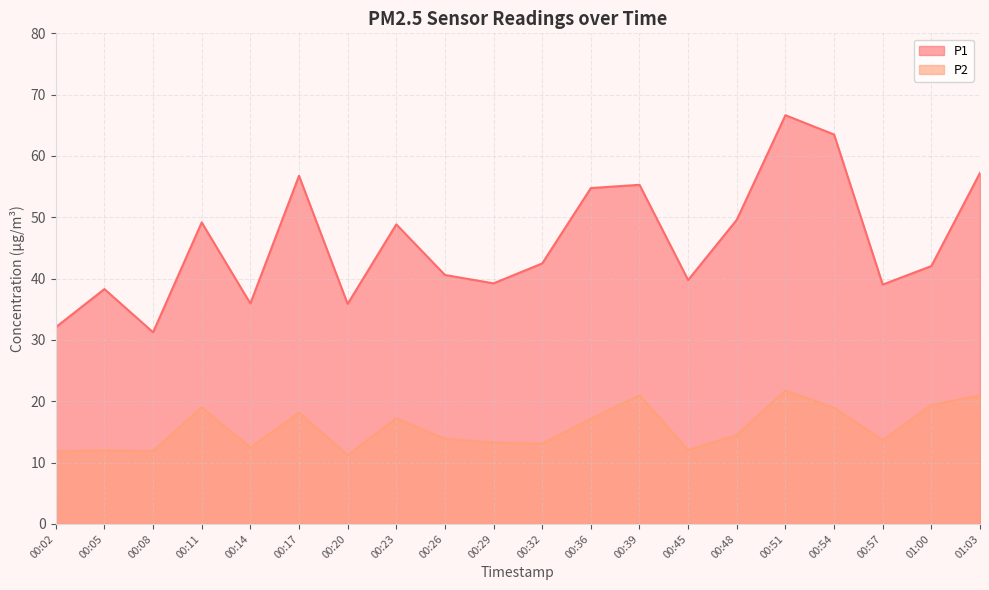

In P2, how many points are higher than both neighbors (excluding endpoints)?

6